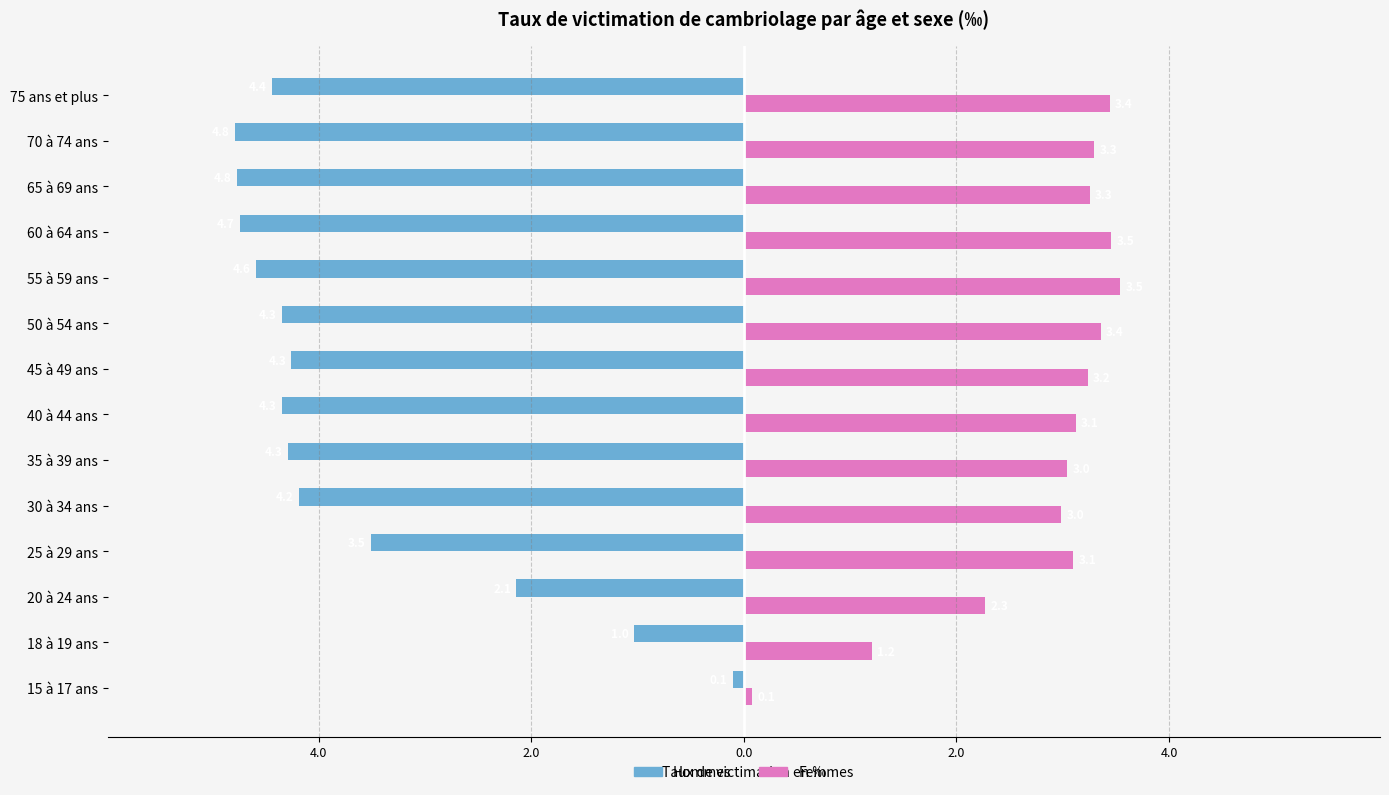

Which series has the largest range (max minus min)?

Hommes